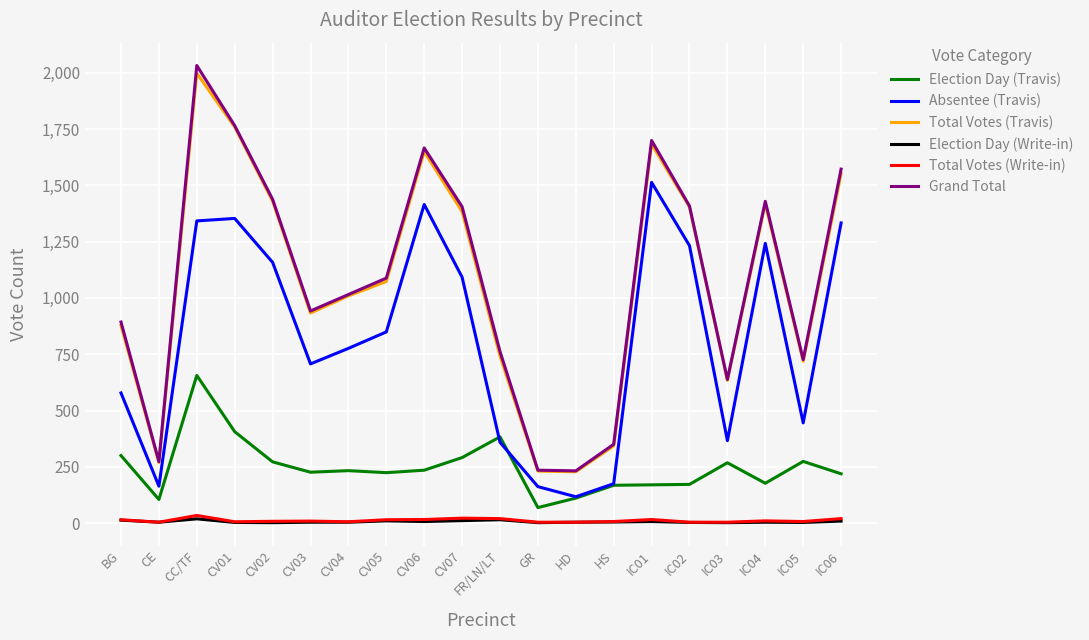

What is the maximum value for Election Day (Write-in)?

19